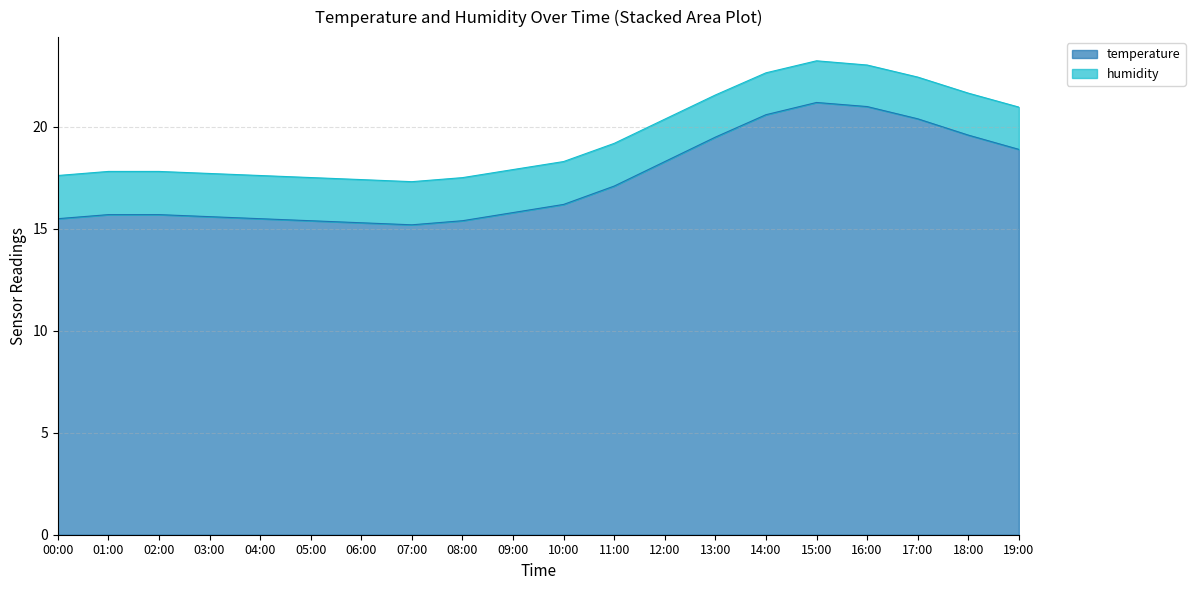

Reading left to right, what are all the values shown in this chart?

temperature: 15.5	15.7	15.7	15.6	15.5	15.4	15.3	15.2	15.4	15.8	16.2	17.1	18.3	19.5	20.6	21.2	21.0	20.4	19.6	18.9
humidity: 17.6	17.8	17.8	17.7	17.6	17.5	17.4	17.3	17.5	17.9	18.3	19.2	20.4	21.6	22.7	23.2	23.0	22.4	21.7	21.0